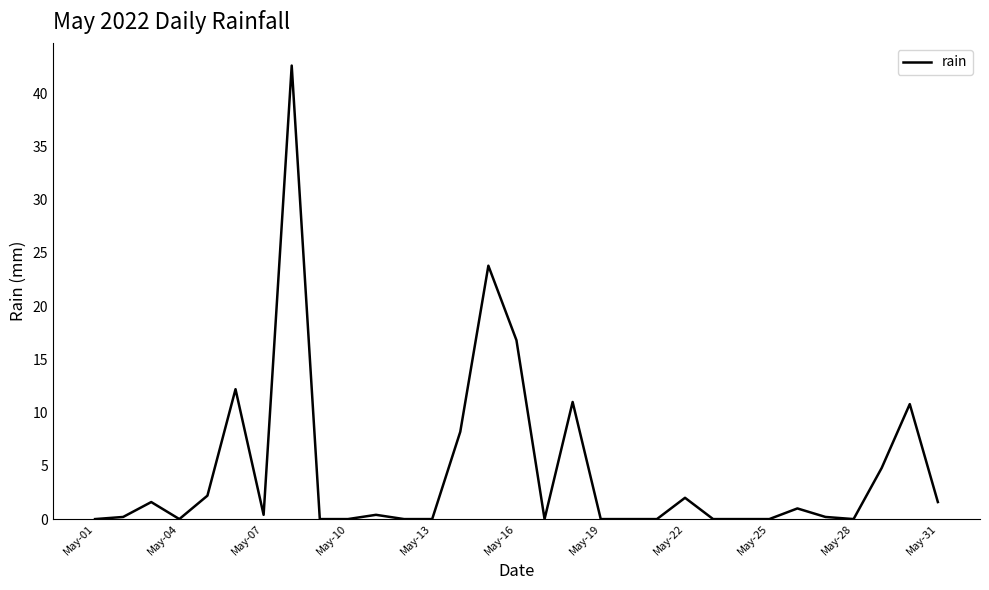

What is the maximum value shown in the chart?

42.6